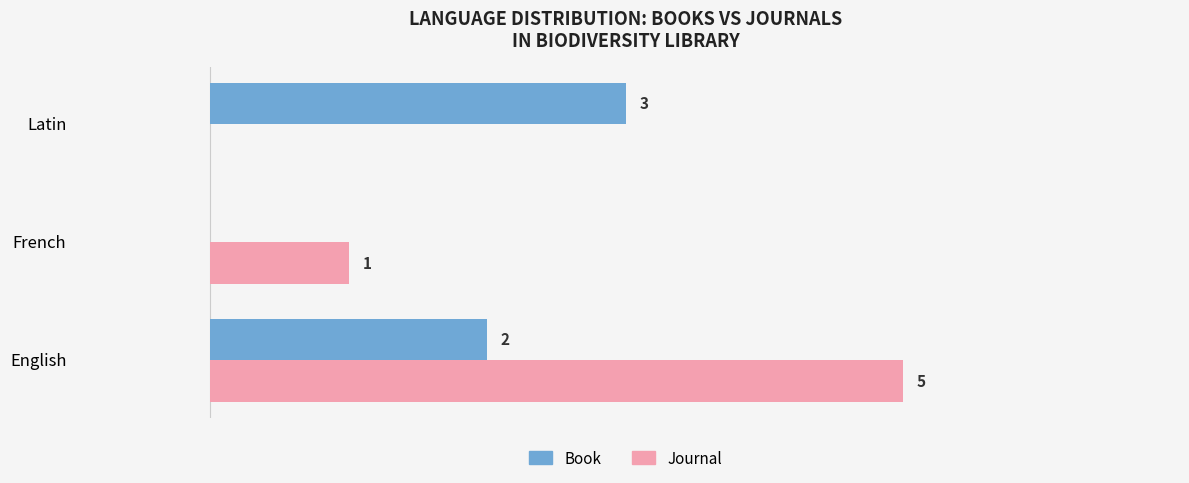

Where is Journal nearest to the value 2?

French